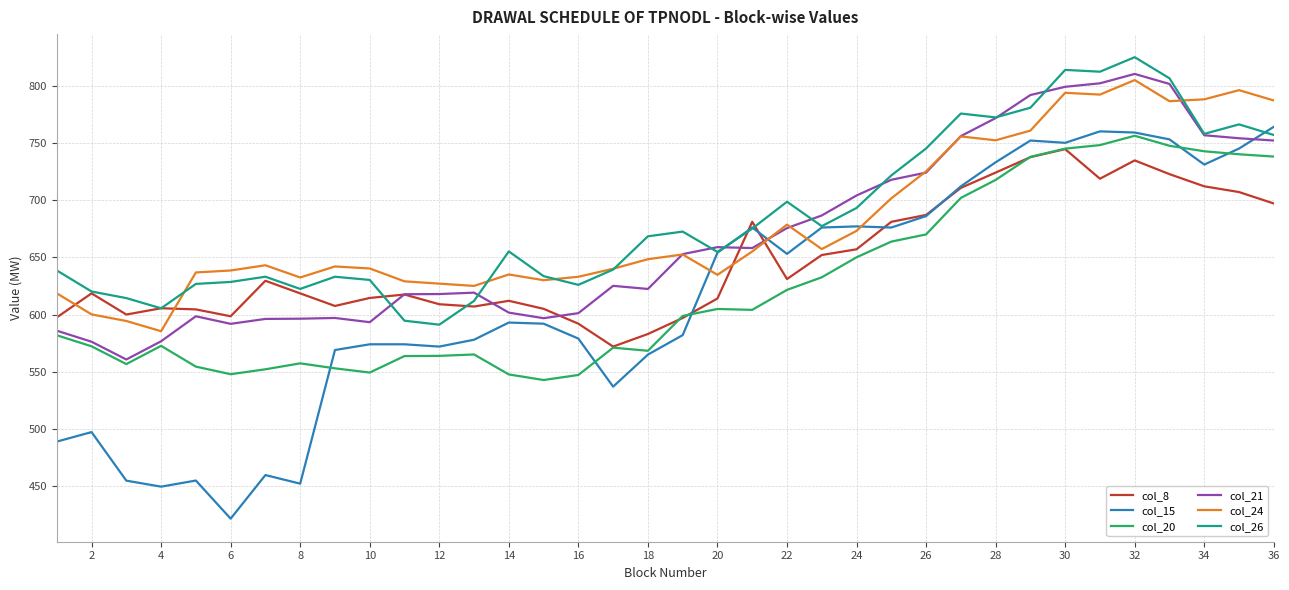

Which series has the widest spread of values?

col_15